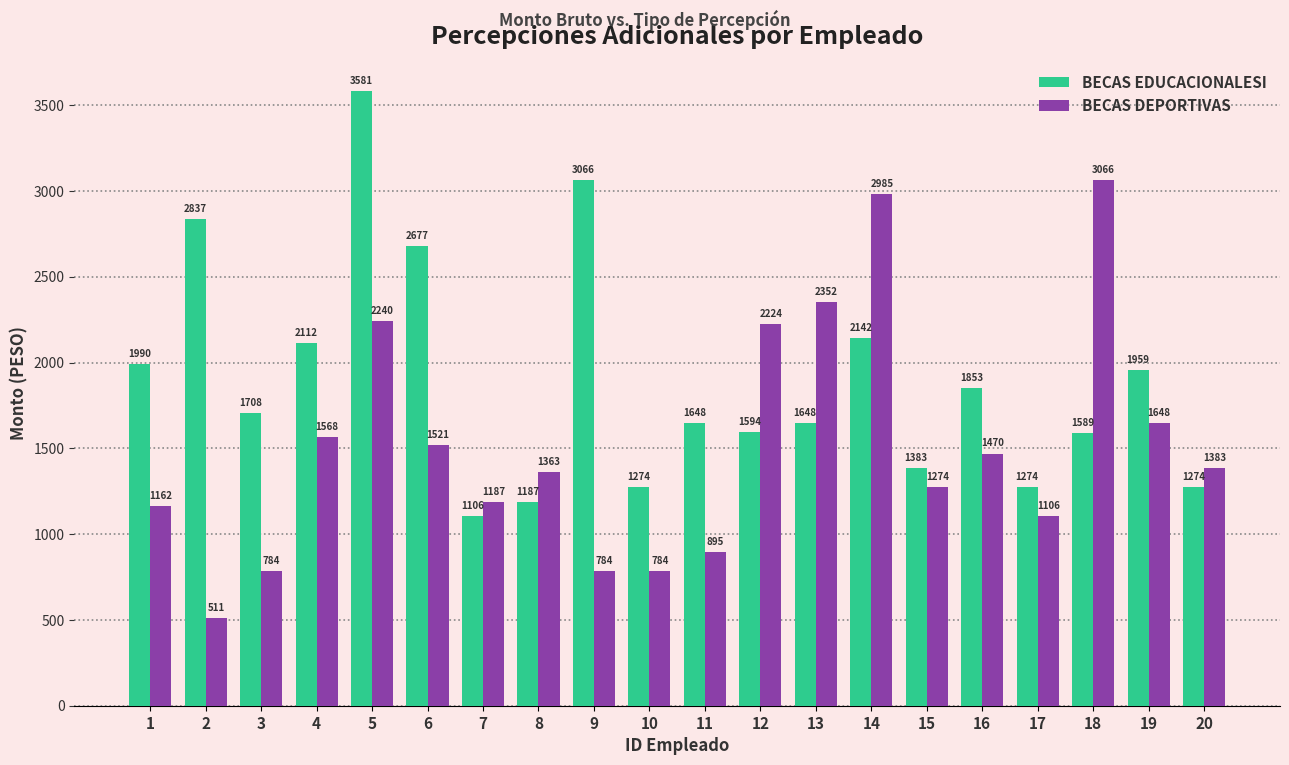

Where is BECAS EDUCACIONALESI nearest to the value 2343?

14